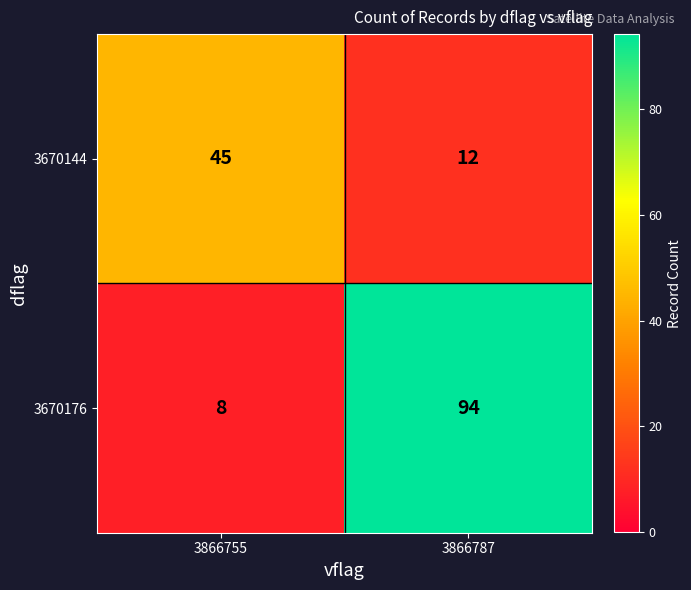

List the labels in order of 3670144 value, largest first.

3866755, 3866787